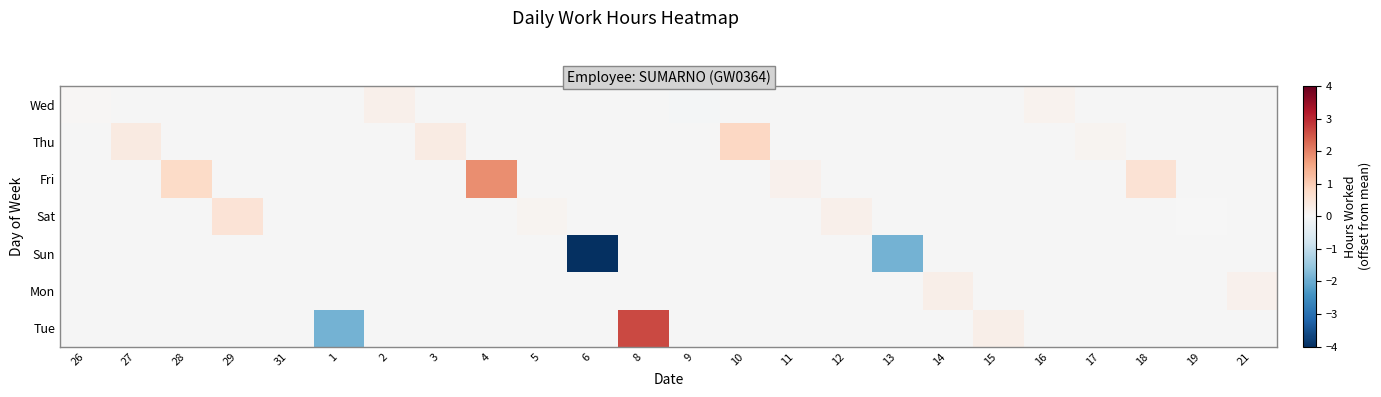

Is the value of Sun at 11 greater than the value of Wed at 27?

No